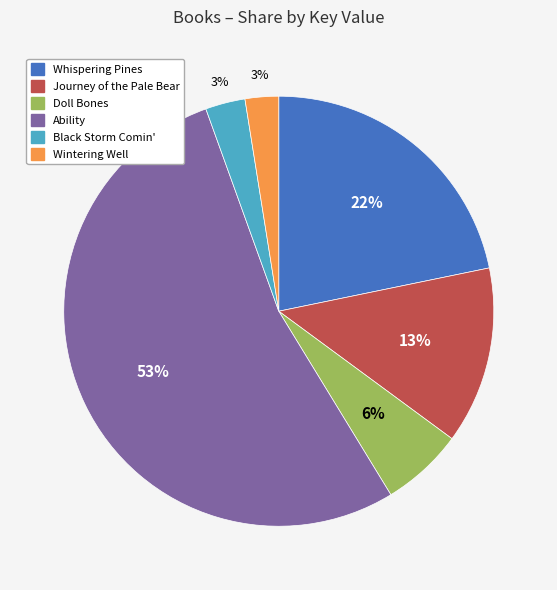

To the nearest percent, what portion does Ability represent?

53%